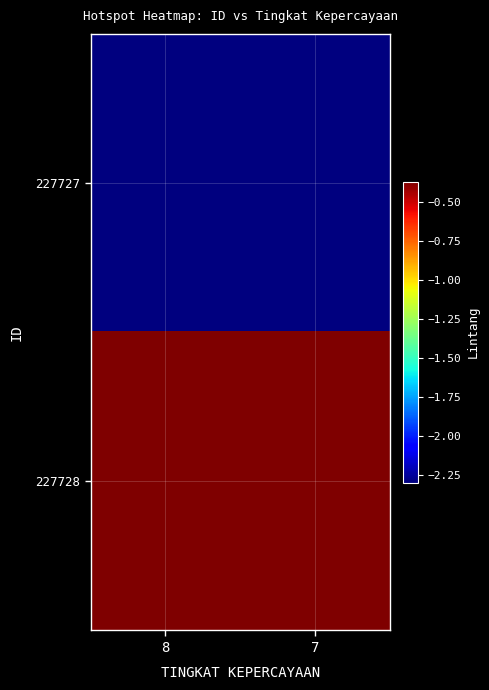

At 8, list the series in order from smallest to largest.

227727, 227728